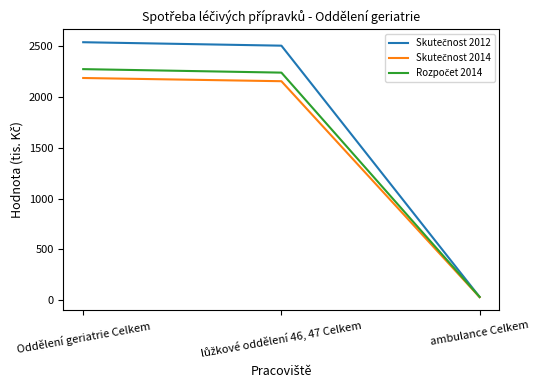

What is the greatest value displayed?

2533.8